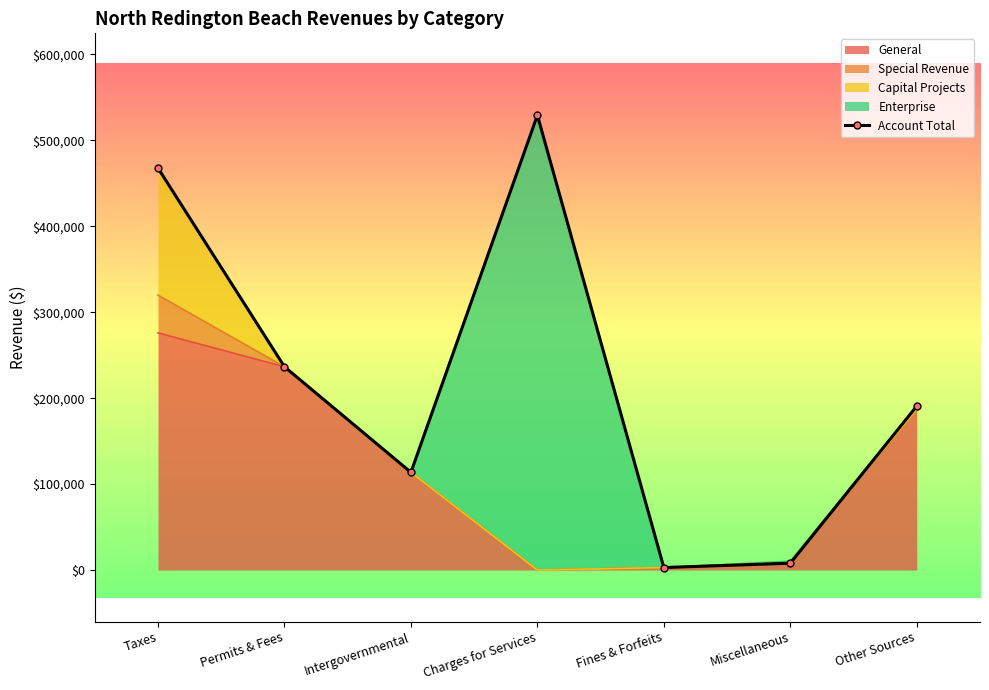

Which label corresponds to the largest value in the chart?

Charges for Services